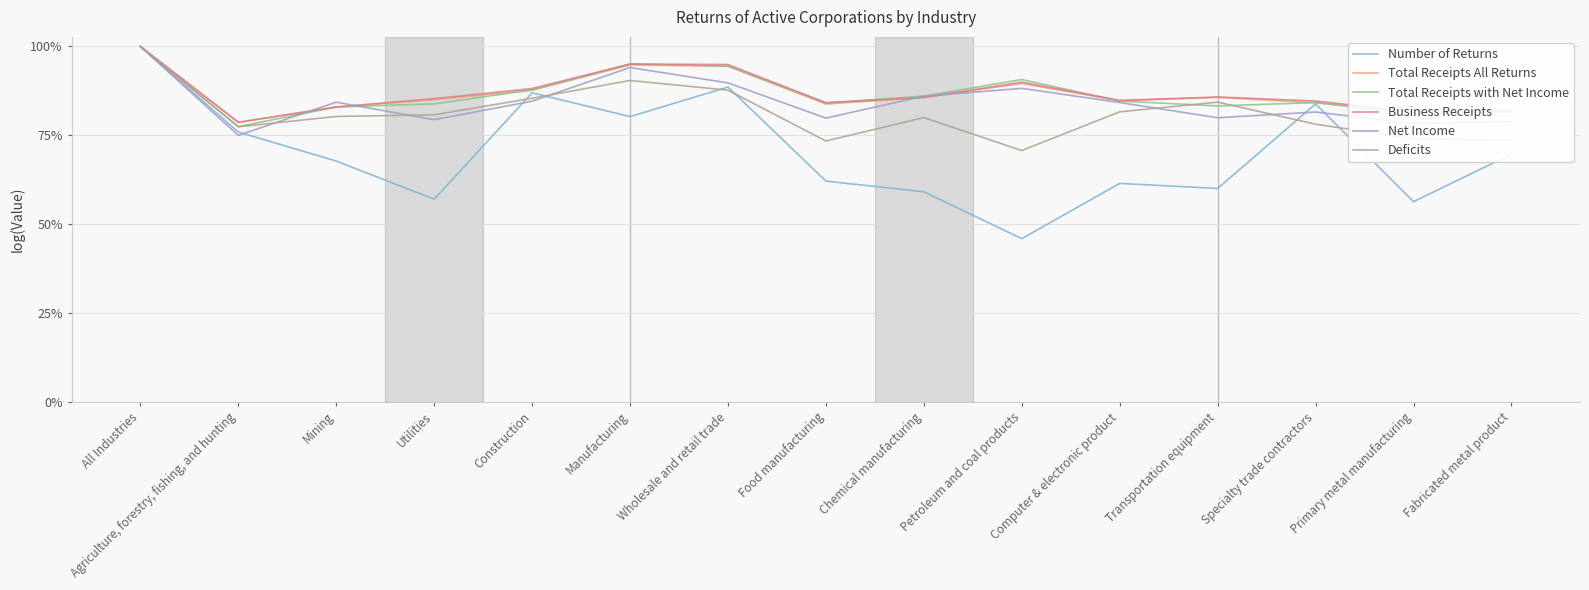

Is the value of Number of Returns at All Industries greater than the value of Total Receipts All Returns at Manufacturing?

Yes